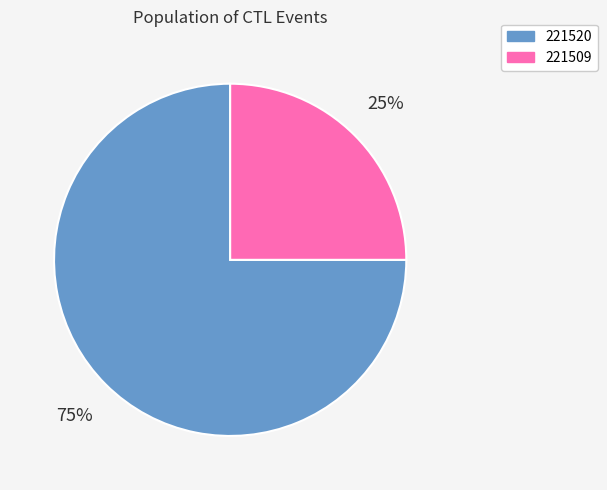

Which has a higher value, 221520 or 221509?

221520